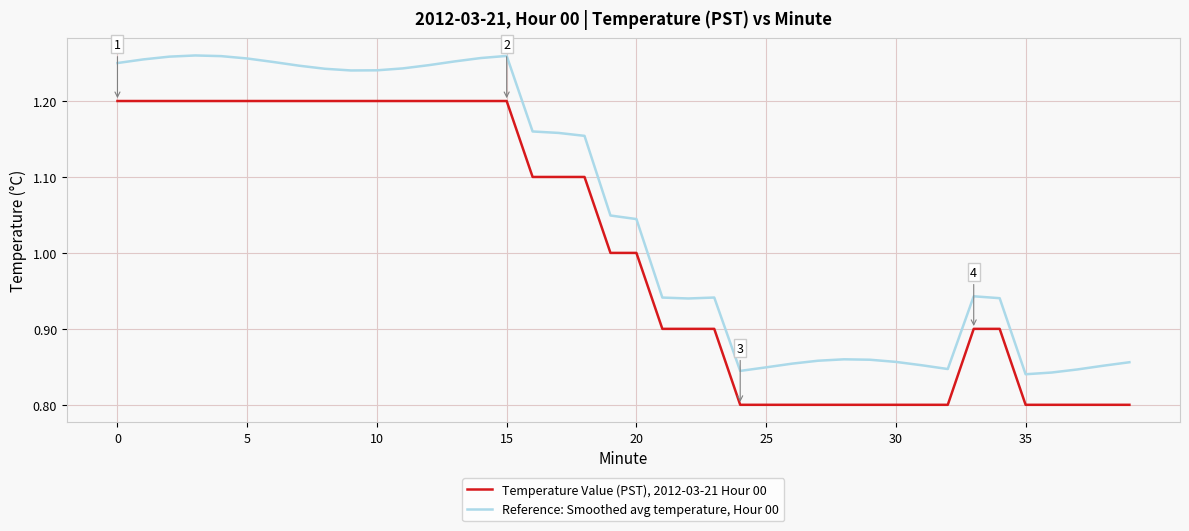

Count the Reference: Smoothed avg temperature, Hour 00 values in the range 0 to 1.

19